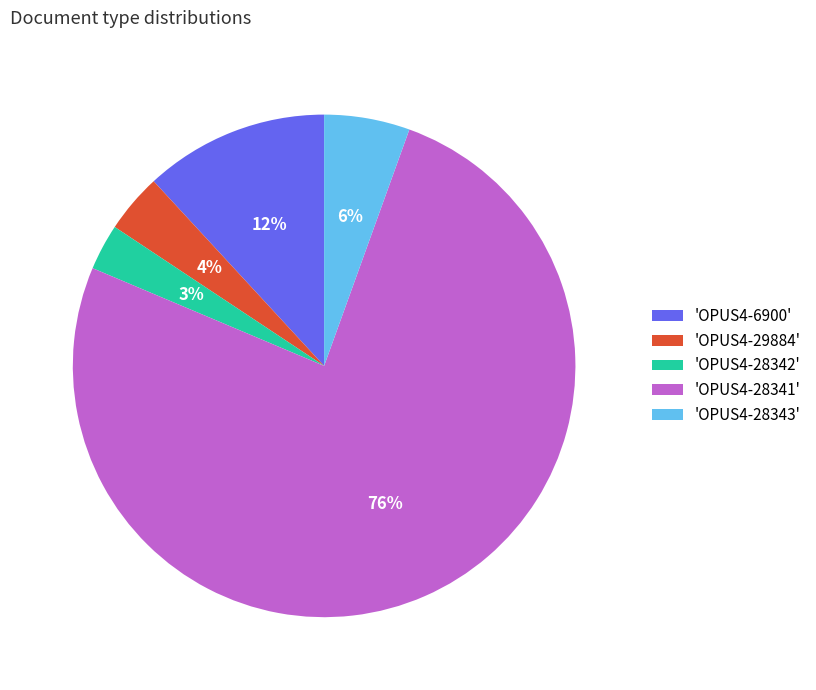

What is the majority slice?

'OPUS4-28341'